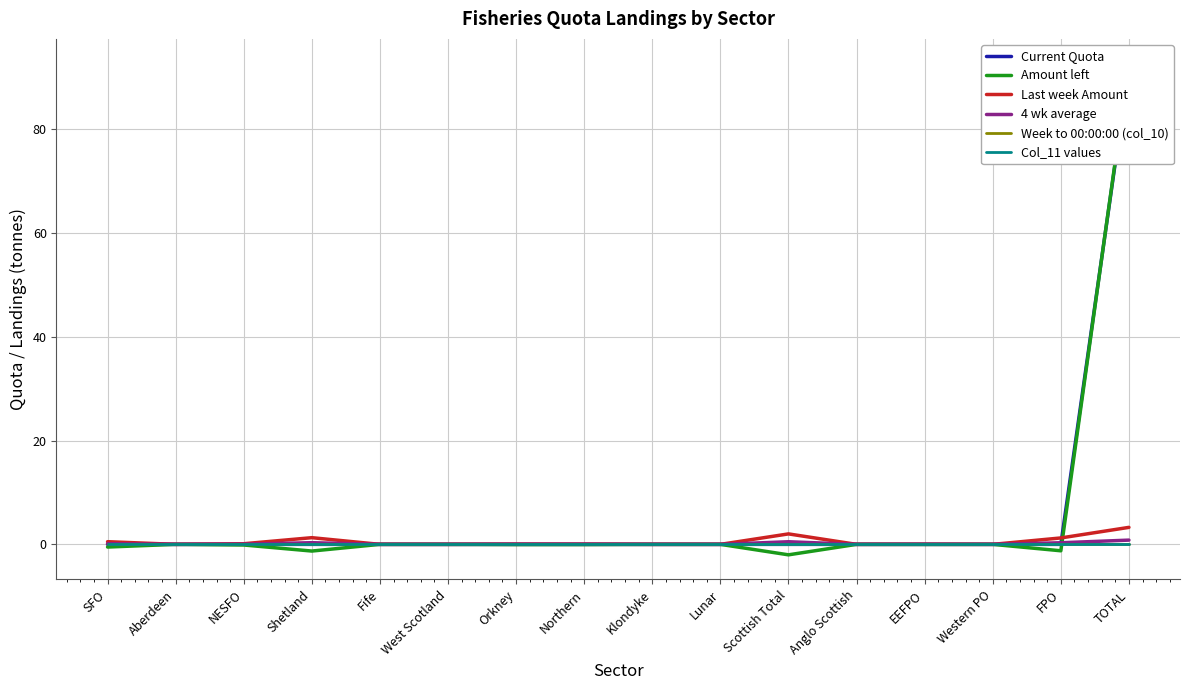

At which category is the sum across all series the highest?

TOTAL